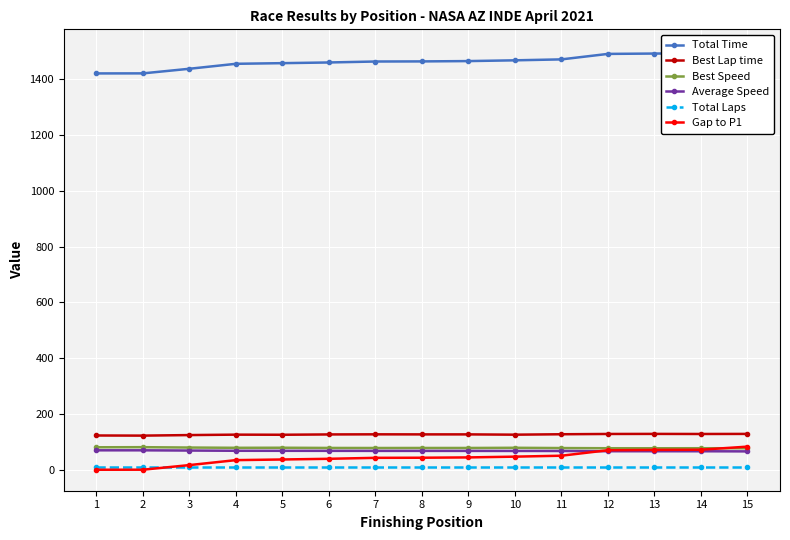

True or false: Best Speed has a value of 107.3 at 15.

False